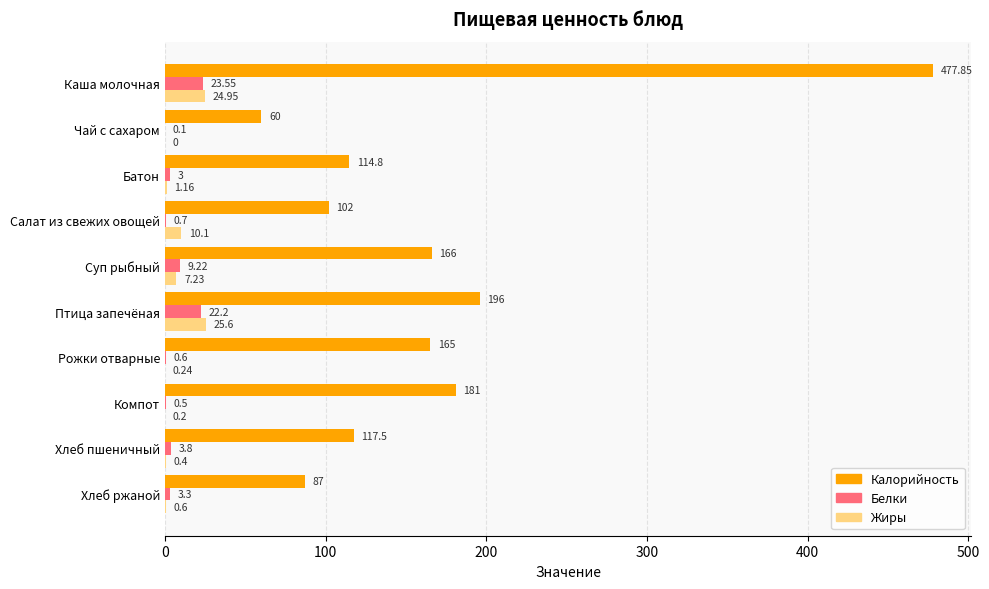

What is the sum of all Калорийность values?

1667.2